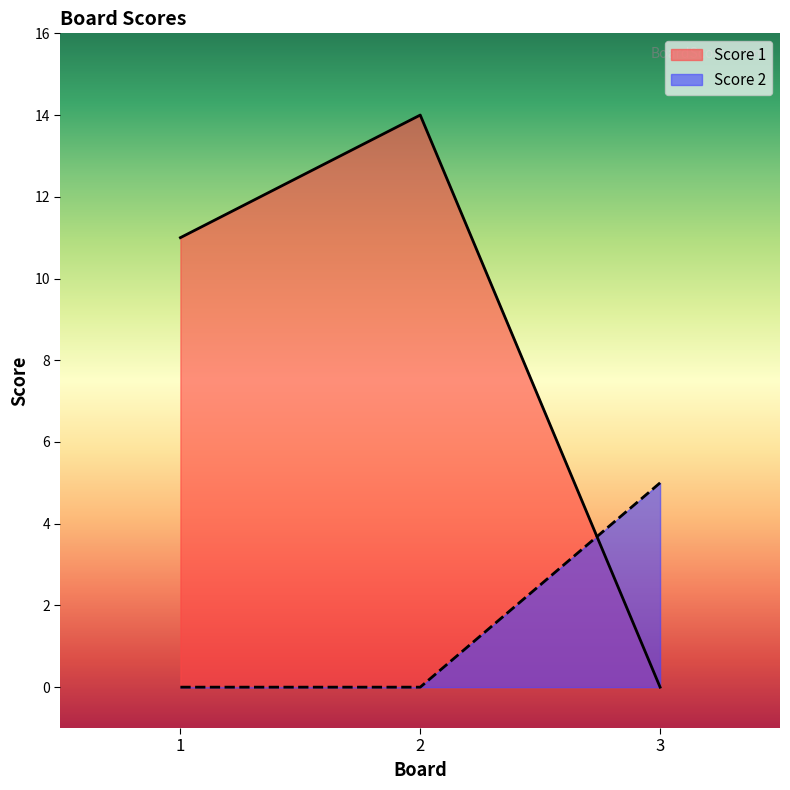

List the labels in order of Score 1 value, largest first.

2, 1, 3